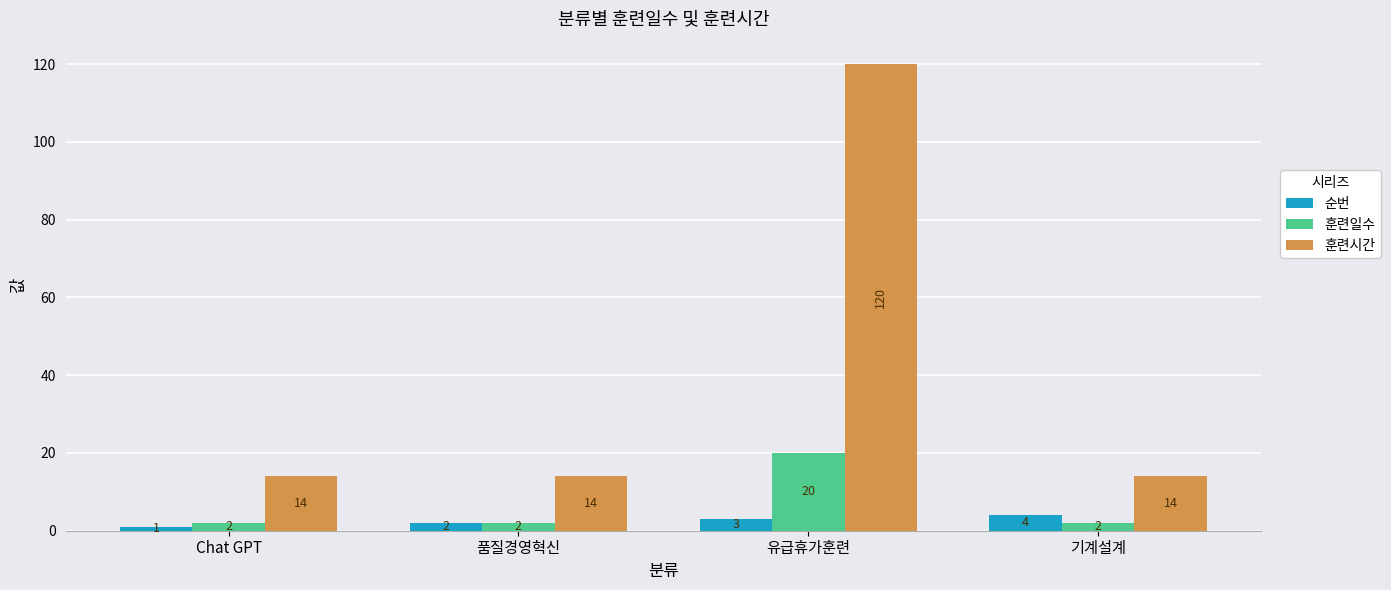

Reading right to left, what are all the values shown in this chart?

순번: 기계설계=4	유급휴가훈련=3	품질경영혁신=2	Chat GPT=1
훈련일수: 기계설계=2	유급휴가훈련=20	품질경영혁신=2	Chat GPT=2
훈련시간: 기계설계=14	유급휴가훈련=120	품질경영혁신=14	Chat GPT=14